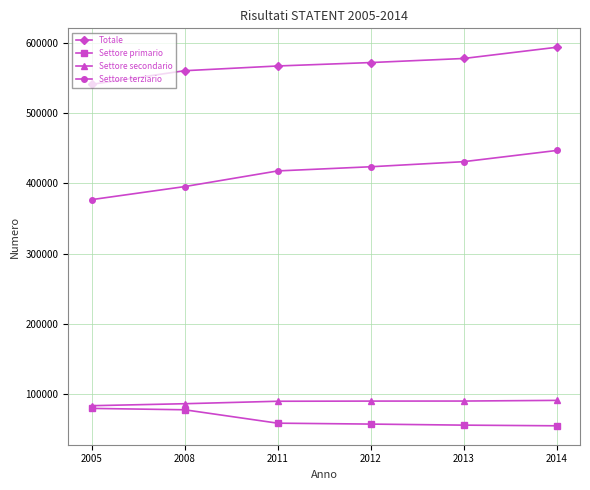

Rank the series at 2013 from highest to lowest value.

Totale, Settore terziario, Settore secondario, Settore primario